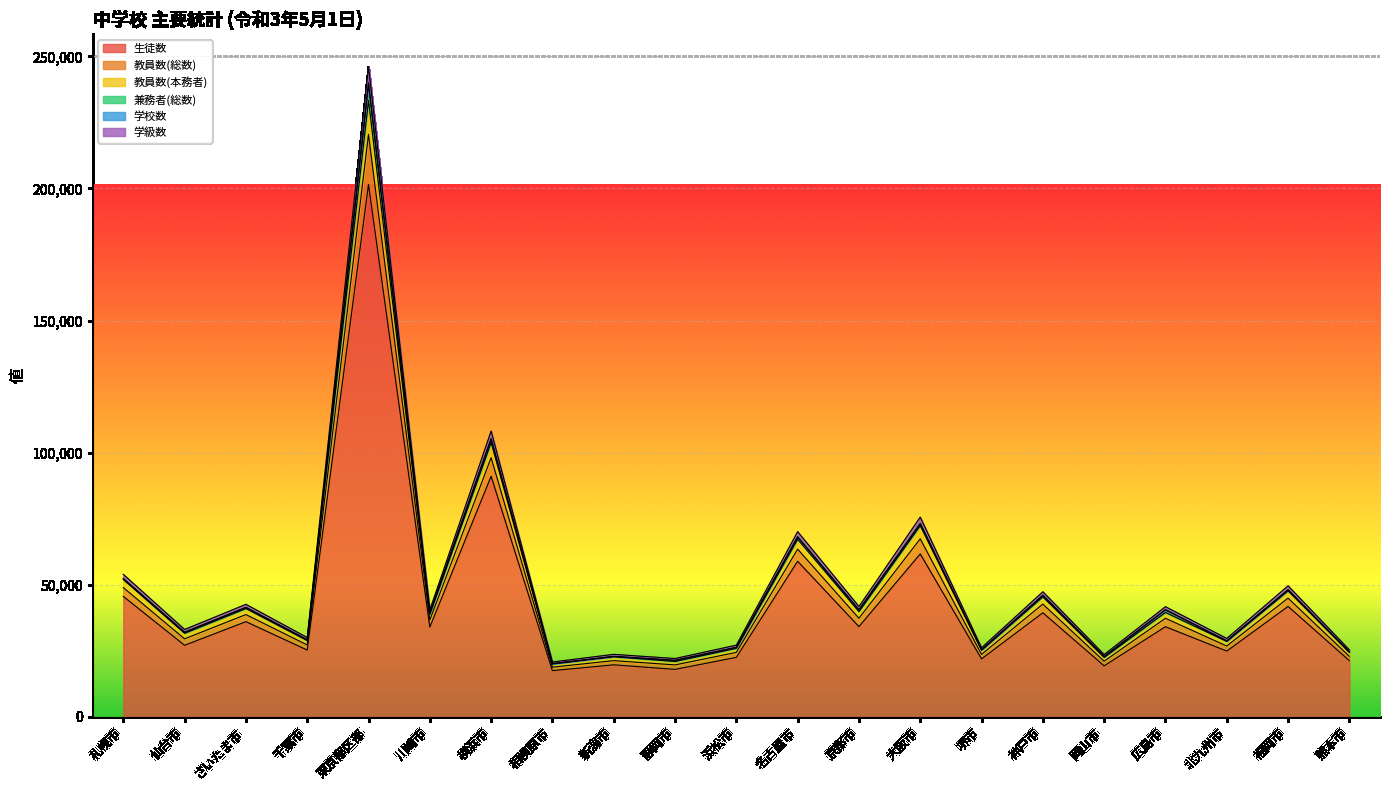

At which category is the sum across all series the highest?

東京都区部